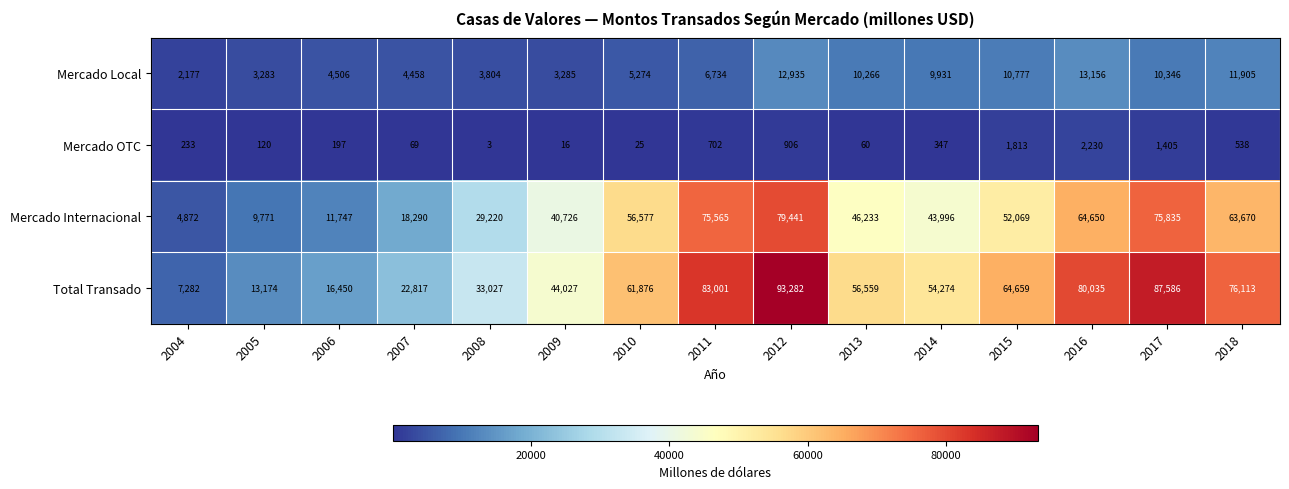

At how many categories does at least one series exceed 2726?

15